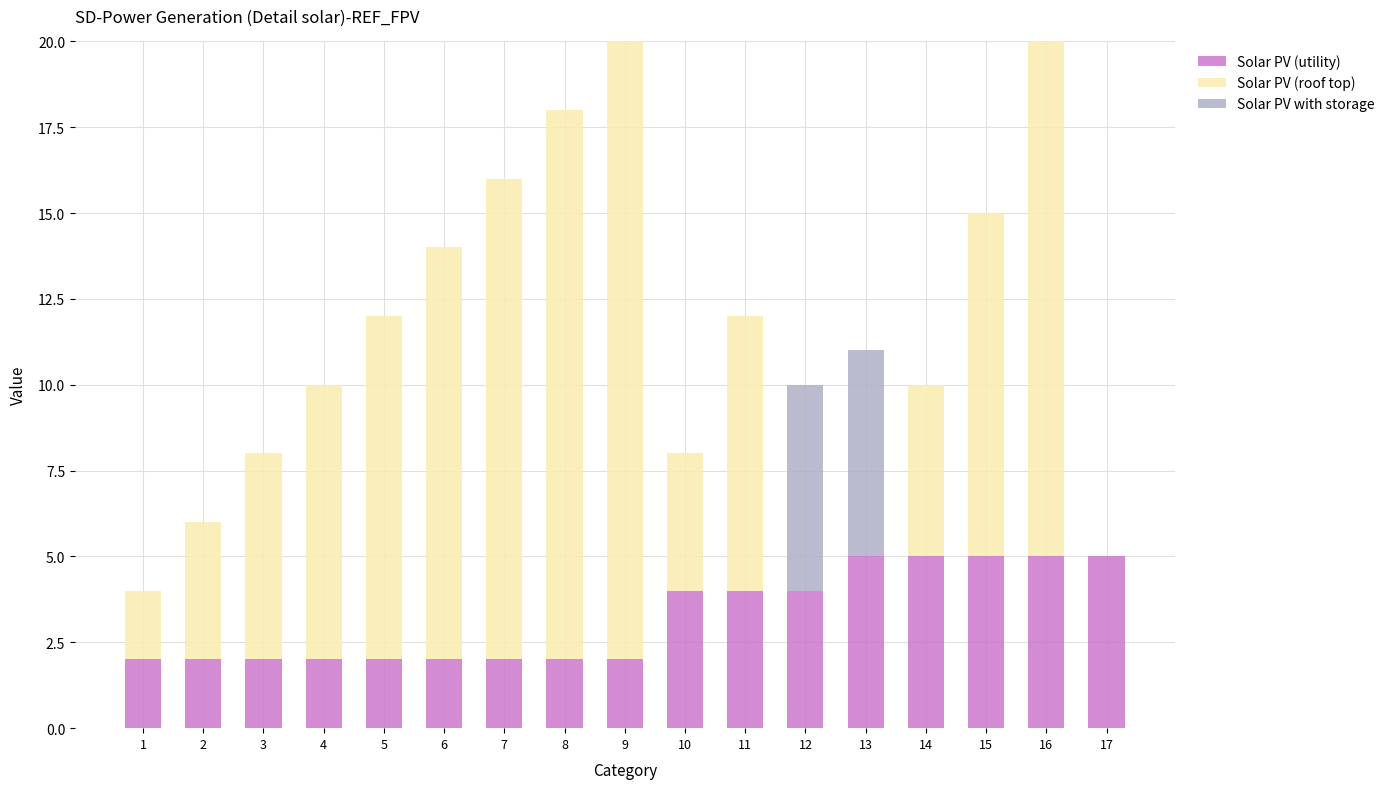

What is the sum of all Solar PV (utility) values?

55